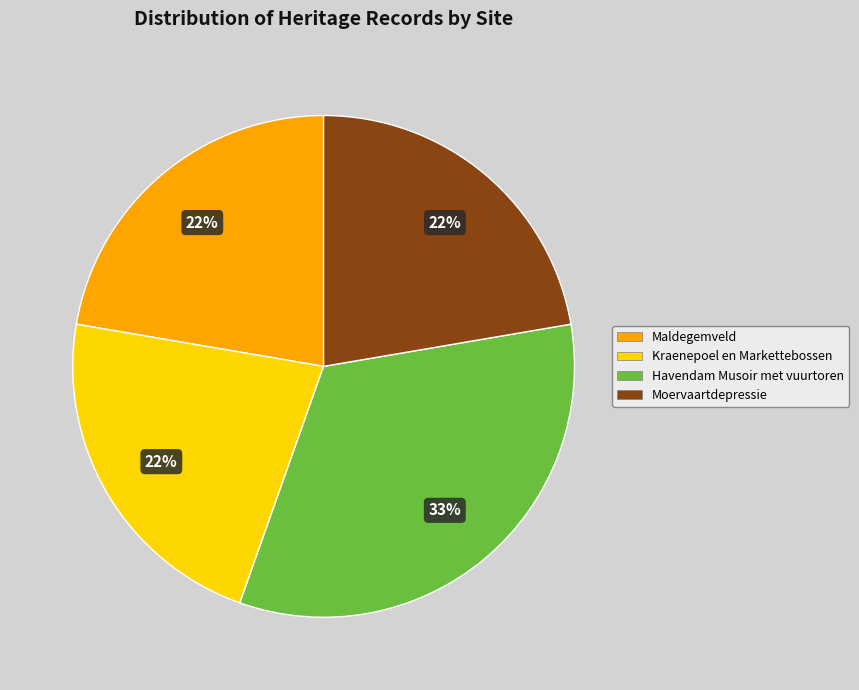

Does Maldegemveld account for over 50% of the chart?

No